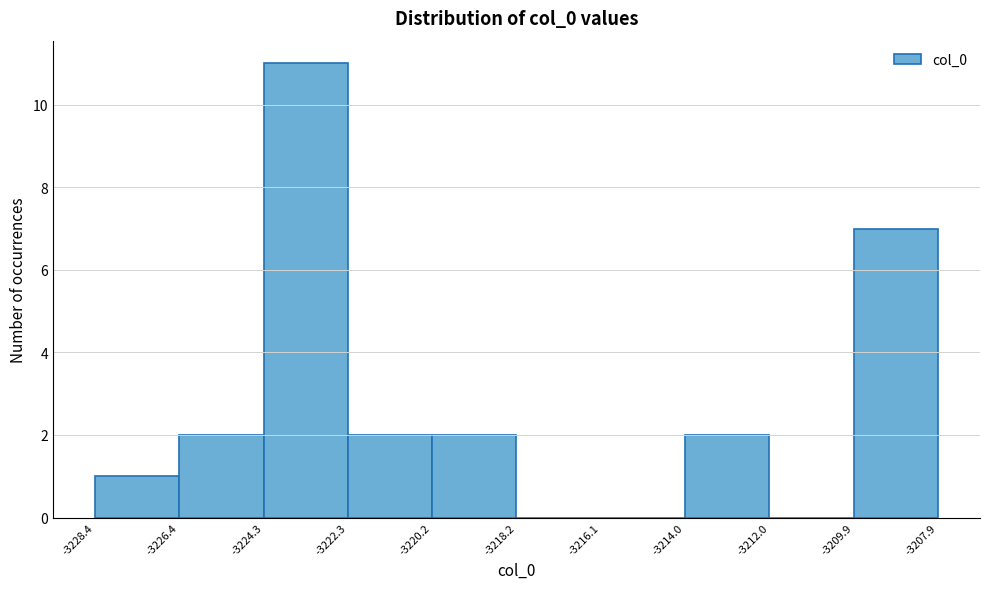

Reading left to right, list every bar in this chart as the range it spans on the x-axis followed by its height. The values are not printed on the chart, so give them approximately, as read against the axis.

-3228.4 to -3226.4: 1
-3226.4 to -3224.3: 2
-3224.3 to -3222.3: 11
-3222.3 to -3220.2: 2
-3220.2 to -3218.2: 2
-3218.2 to -3216.1: 0
-3216.1 to -3214.0: 0
-3214.0 to -3212.0: 2
-3212.0 to -3209.9: 0
-3209.9 to -3207.9: 7